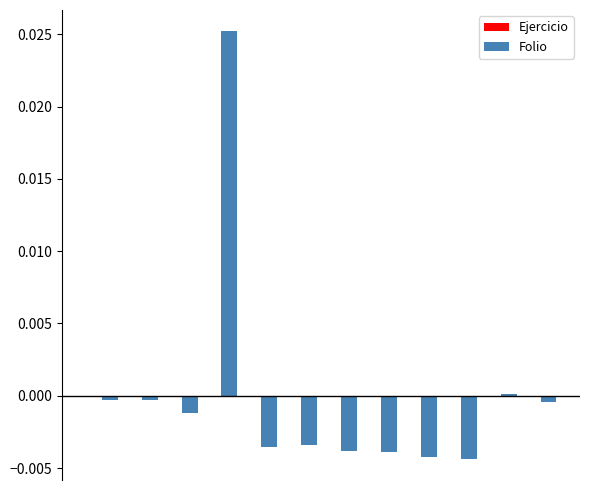

How many groups of bars are there?

12